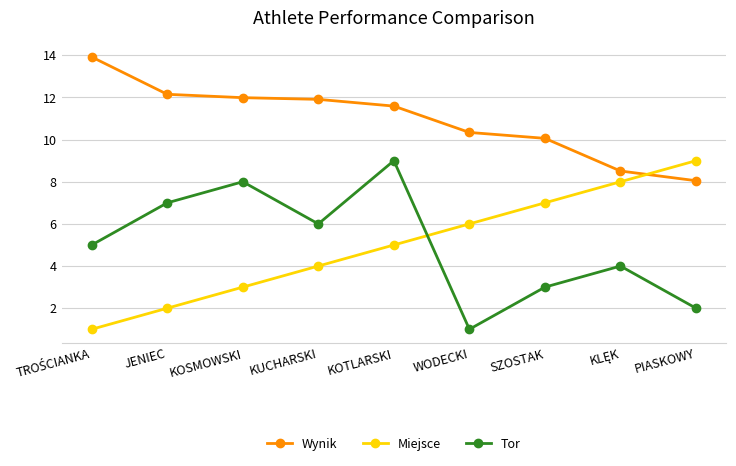

Rank the series at JENIEC from lowest to highest value.

Miejsce, Tor, Wynik